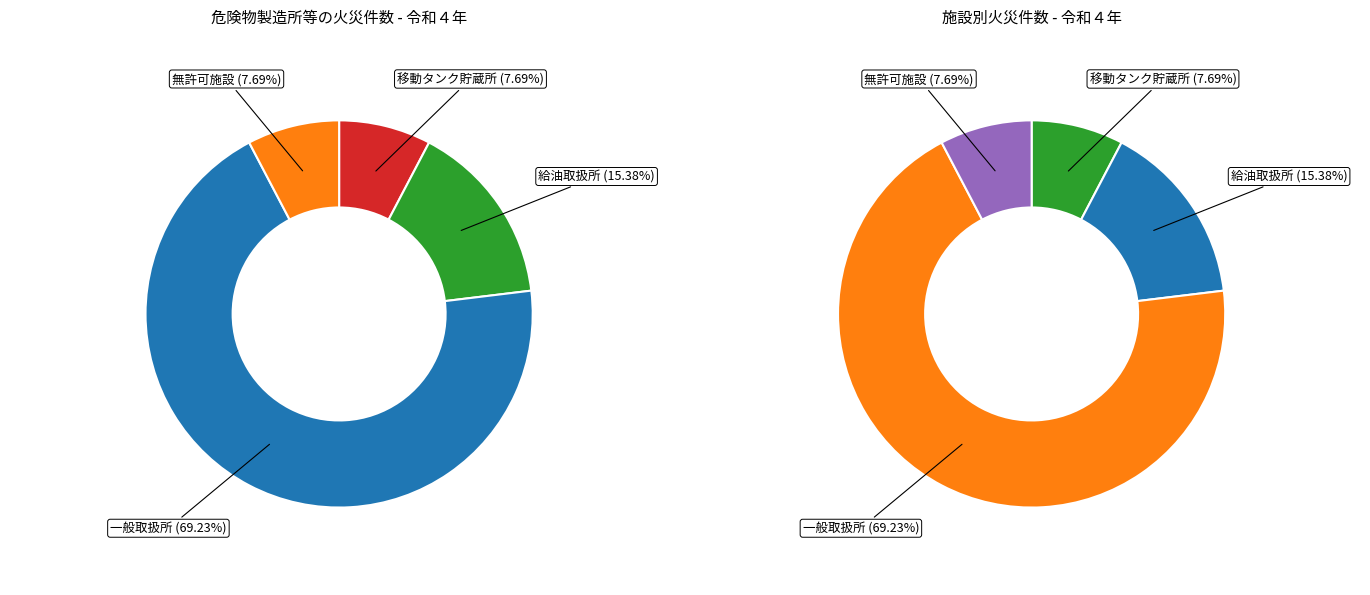

How much of the chart is everything except 無許可施設?

92.3%